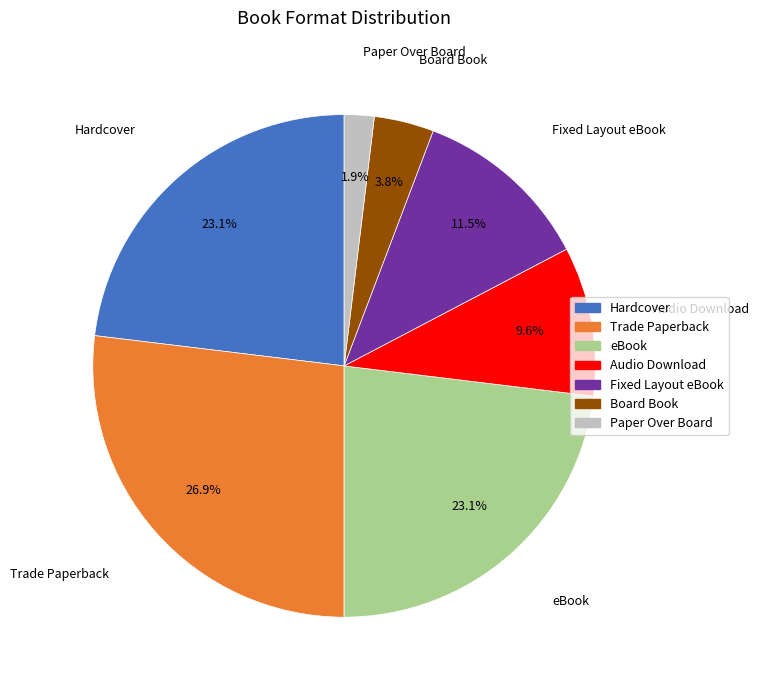

Between Audio Download and Trade Paperback, which is larger?

Trade Paperback